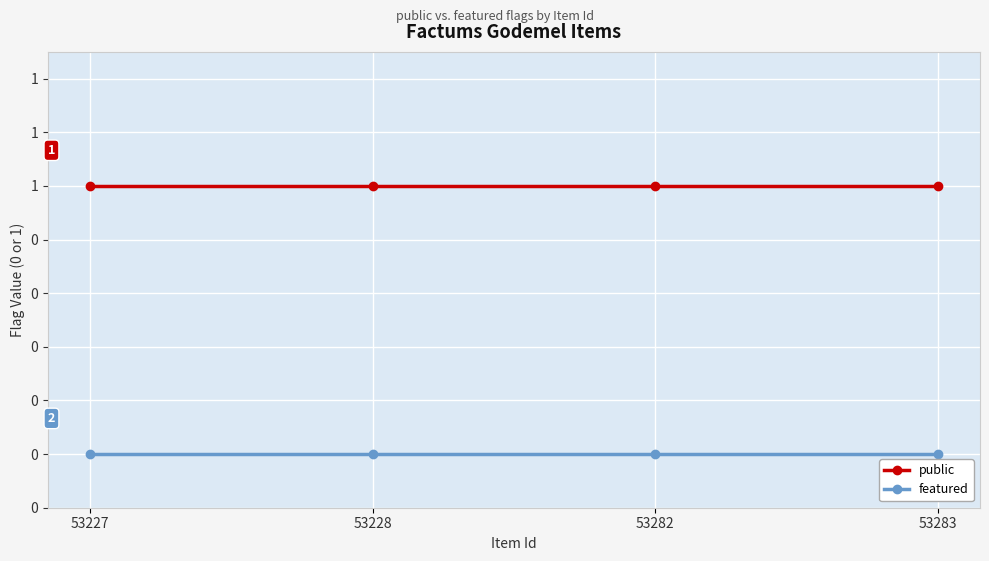

Rank the series at 53228 from highest to lowest value.

public, featured